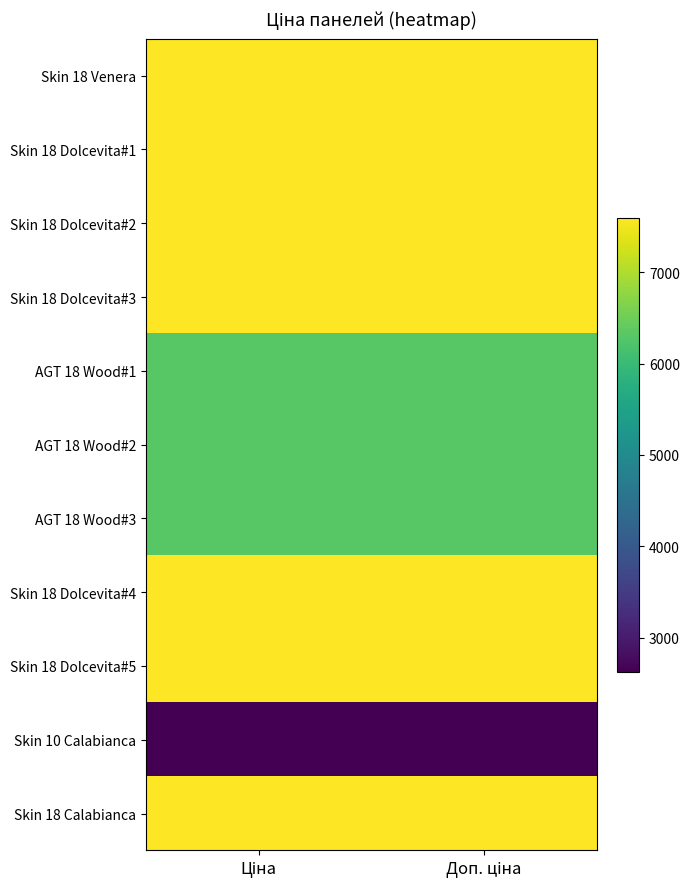

At how many categories does at least one series exceed 3142?

2